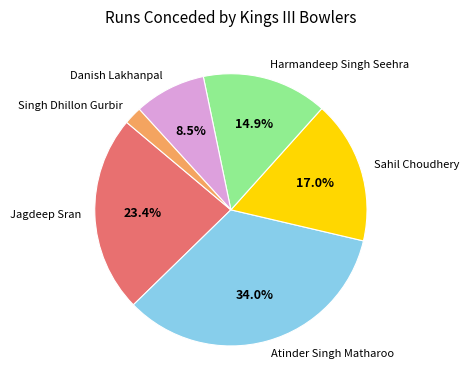

Is it true that Danish Lakhanpal is 3% of the pie?

False